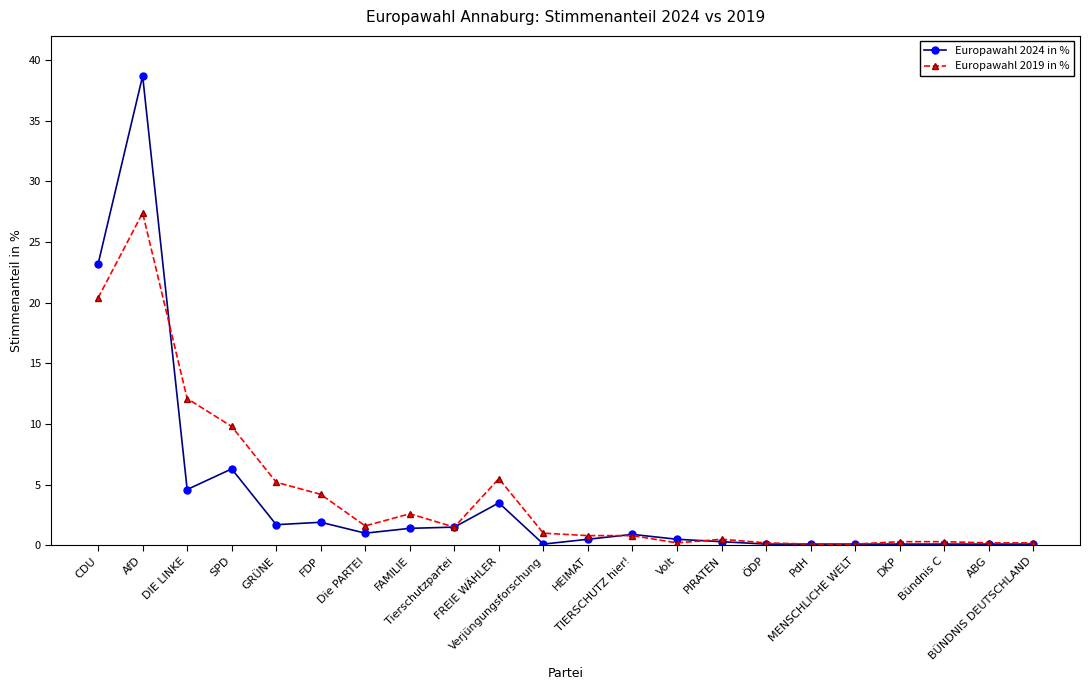

Which category has the highest value across all series?

AfD